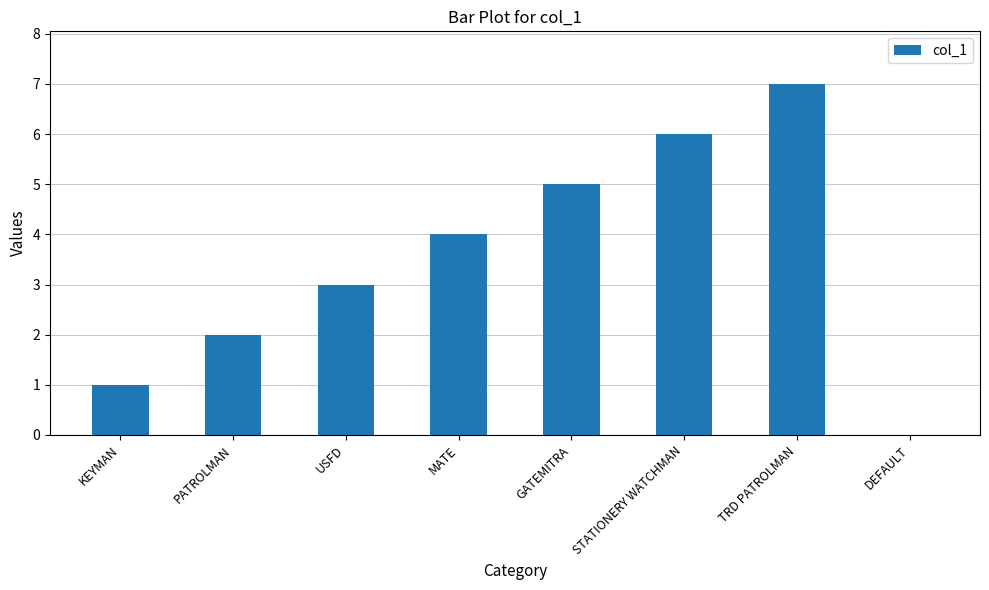

The value at USFD is 3. True or false?

True